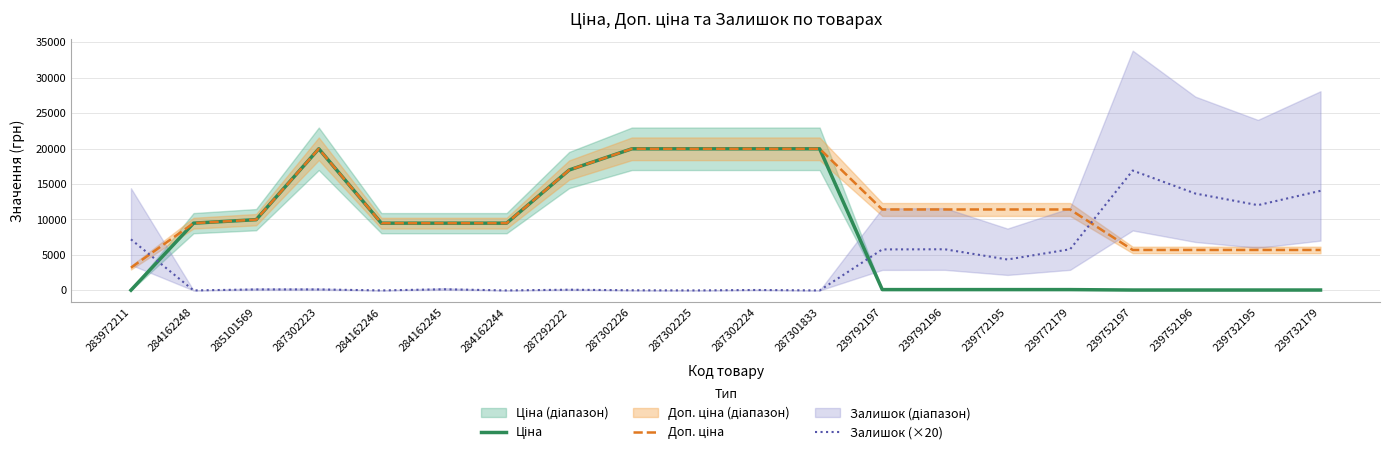

Read the Ціна value at 239732179.

57.0